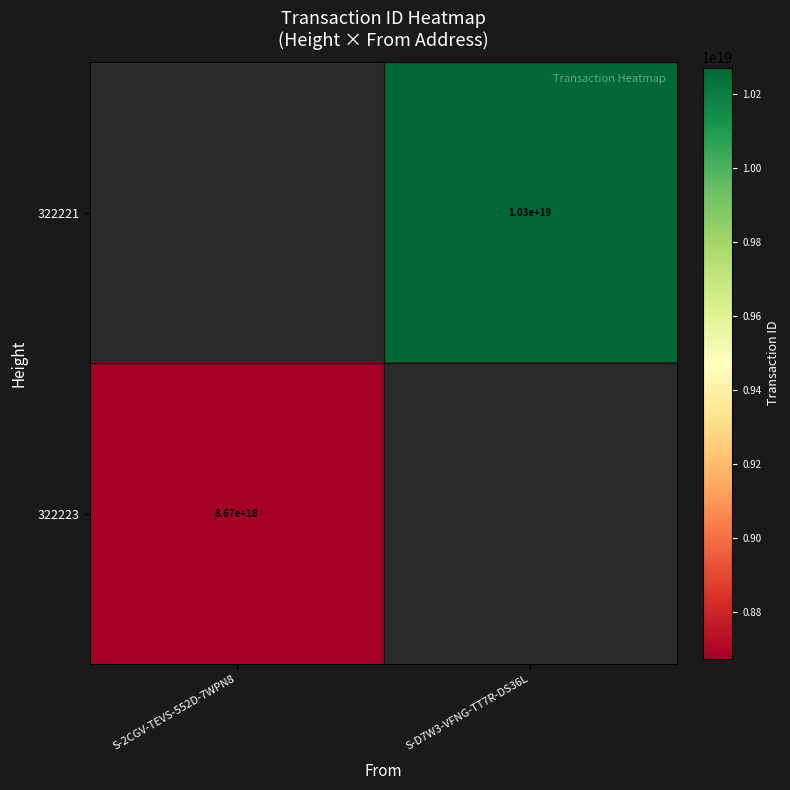

Is it true that 322221 equals 10300000000000000000 at S-D7W3-VFNG-TT7R-DS36L?

True